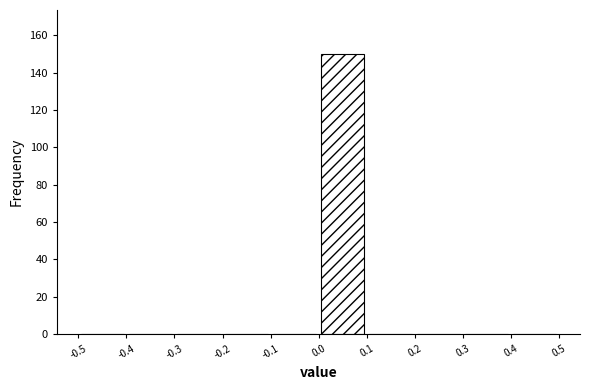

Reading left to right, list every bar in this chart as the range it spans on the x-axis followed by its height. The values are not printed on the chart, so give them approximately, as read against the axis.

-0.5 to -0.4: 0
-0.4 to -0.3: 0
-0.3 to -0.2: 0
-0.2 to -0.1: 0
-0.1 to 0.0: 0
0.0 to 0.1: 150
0.1 to 0.2: 0
0.2 to 0.3: 0
0.3 to 0.4: 0
0.4 to 0.5: 0